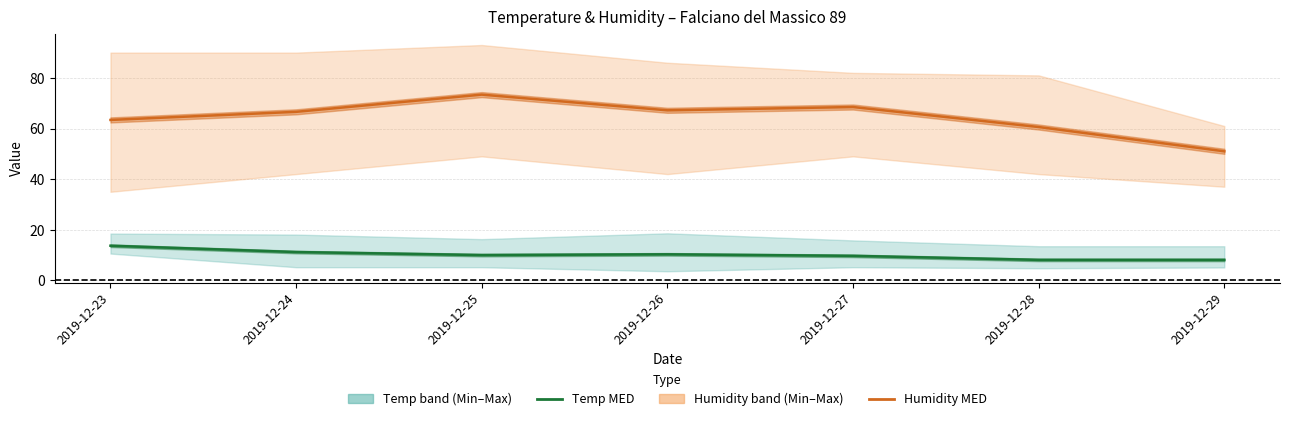

Is it true that Temp MED equals 11.2 at 2019-12-24?

True